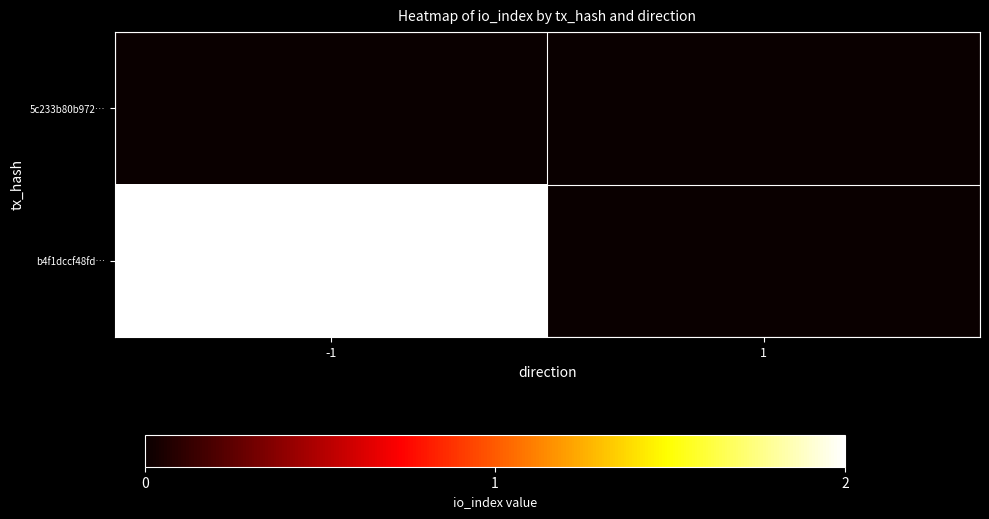

Between -1 and 1, which series saw the biggest shift?

b4f1dccf48fd…